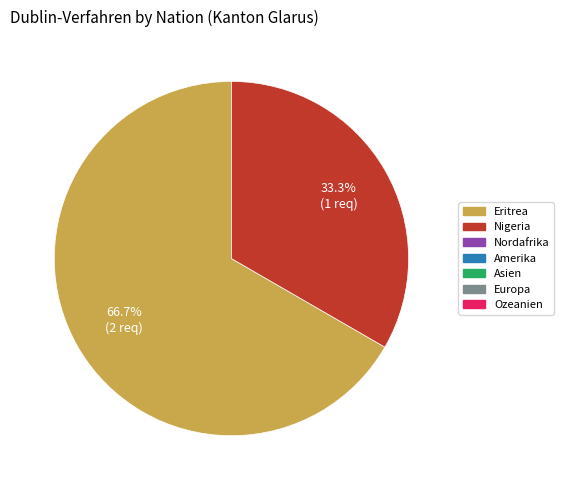

Is there a majority slice in this chart?

Yes